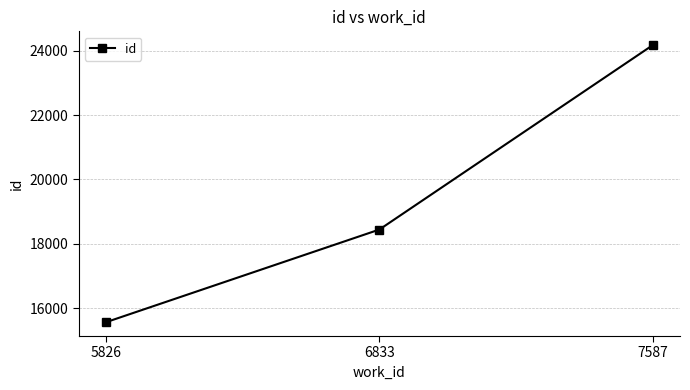

Where is the data nearest to the value 19866?

6833